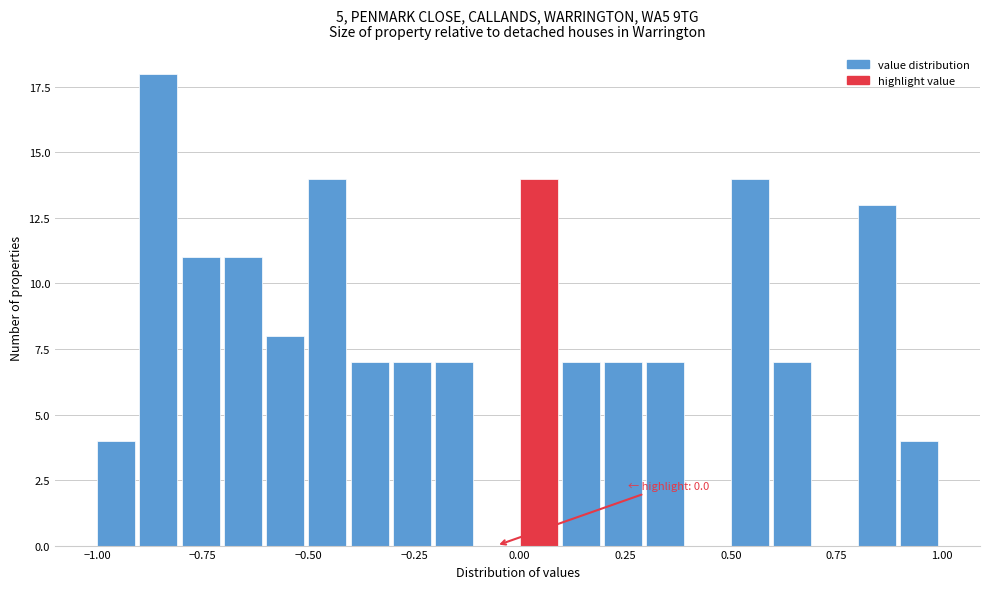

Around what value on the x-axis is the tallest bar? Give the approximate position of its centre, as read against the axis.

-0.85